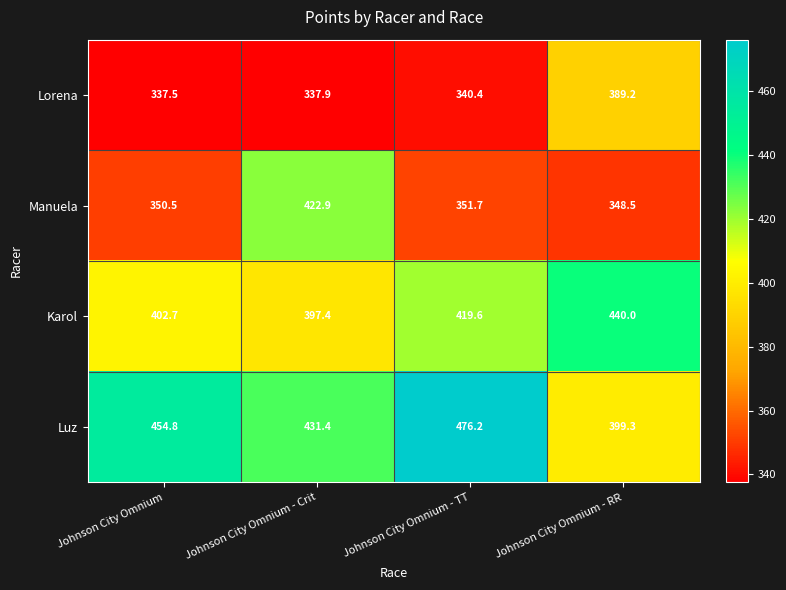

True or false: Luz has a value of 399.3 at Johnson City Omnium - RR.

True